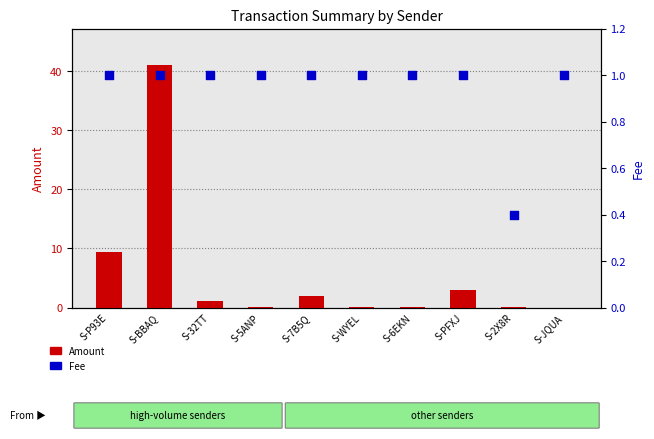

What is the total value across all series at S-BBAQ?

42.0